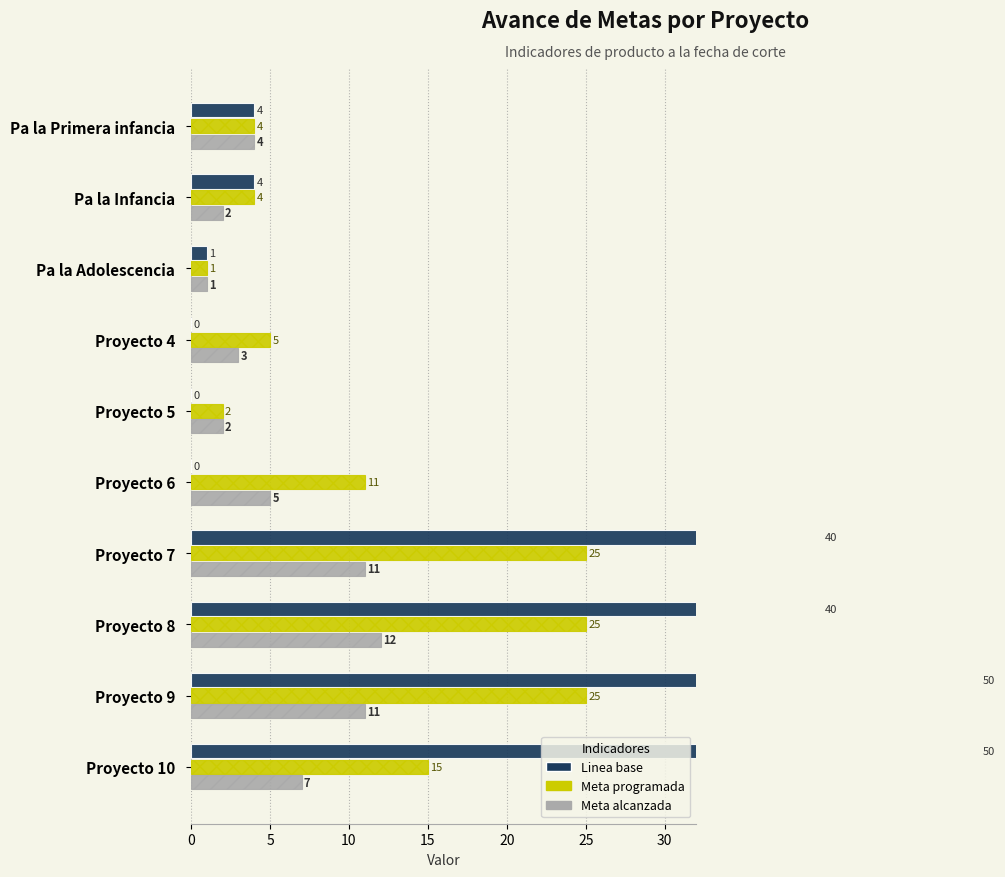

How many groups of bars are there?

10